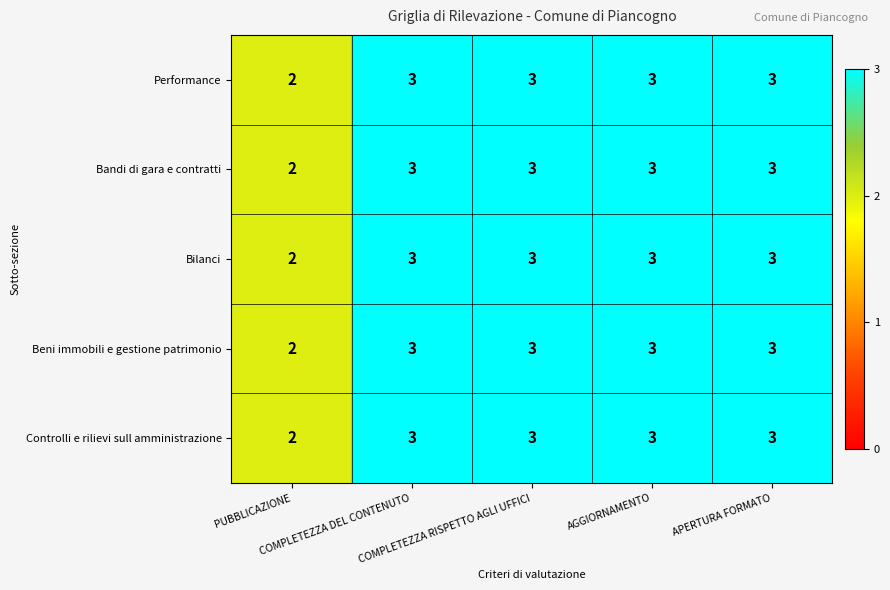

What is the average value of the Bilanci series?

3